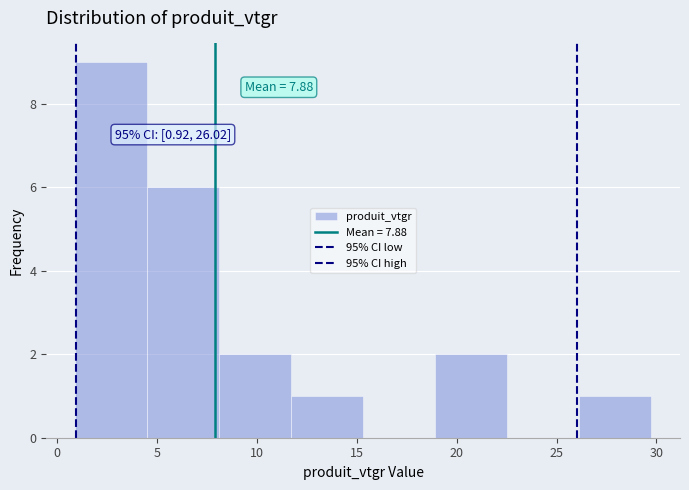

Over which range of the x-axis is the bar tallest?

1.0 to 4.5